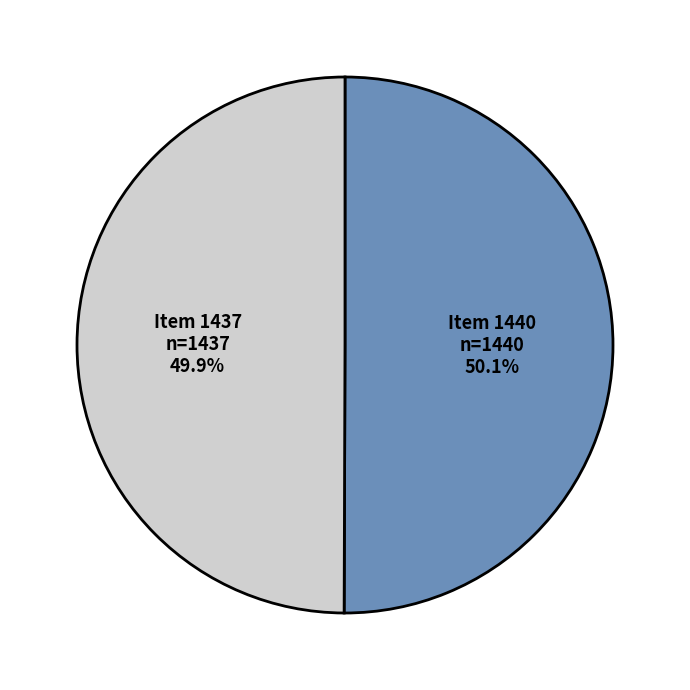

How many segments does this pie chart have?

2